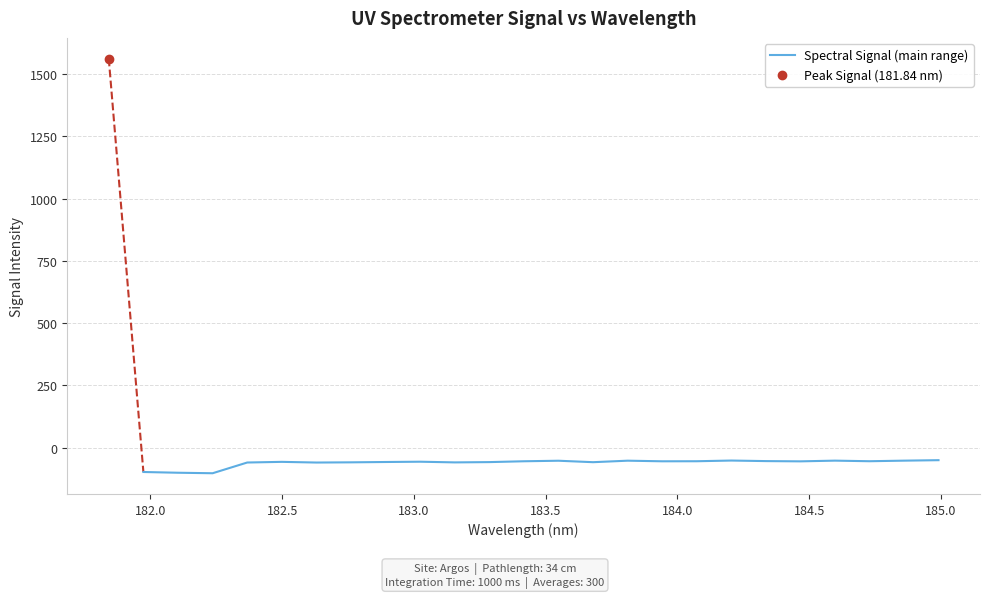

What is the highest value of the Spectral Signal (main range) series?

-50.3